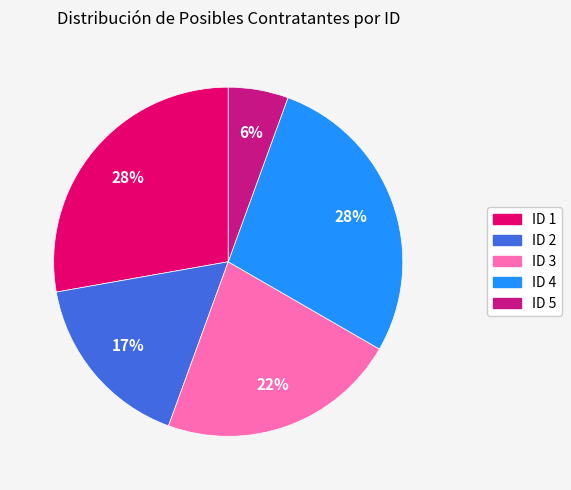

Between ID 5 and ID 2, which is larger?

ID 2